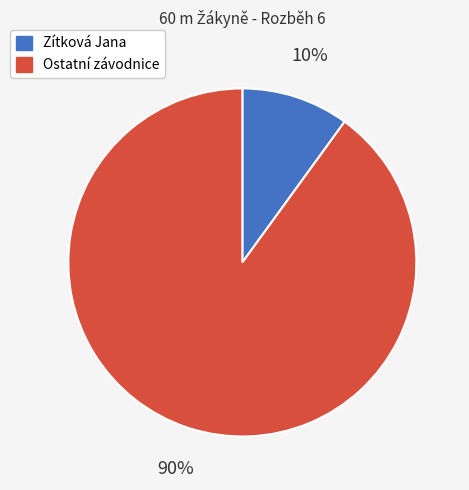

What is the ratio of the value at Ostatní závodnice to the value at Zítková Jana?

9.0